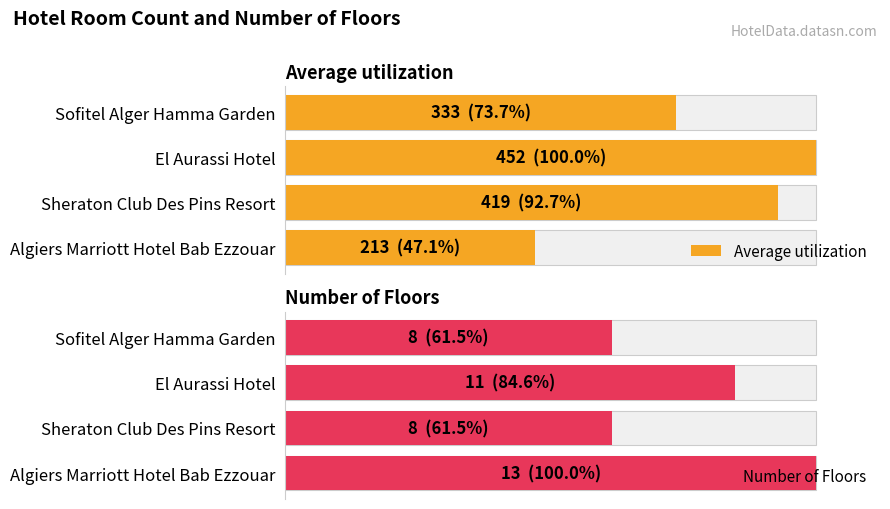

At how many categories does at least one series exceed 118?

4